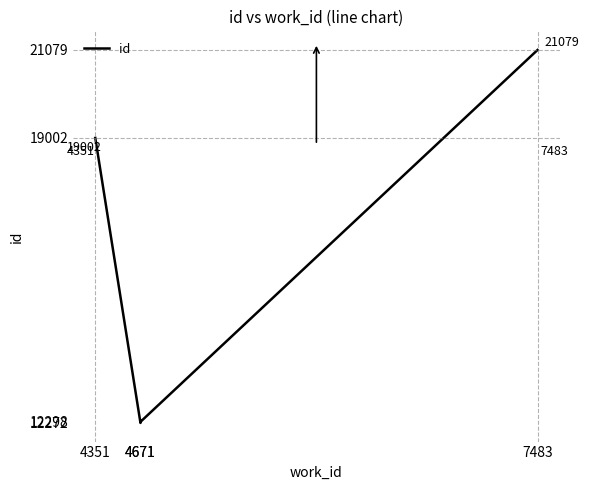

Reading left to right, extract all data points from this chart.

4351=19002	4671=12272	4671=12298	7483=21079